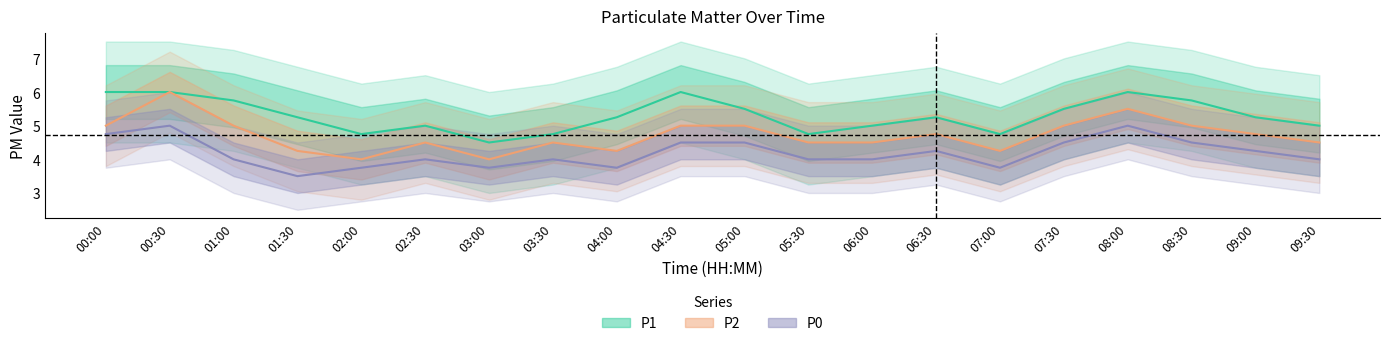

How many data points does each series have?

20